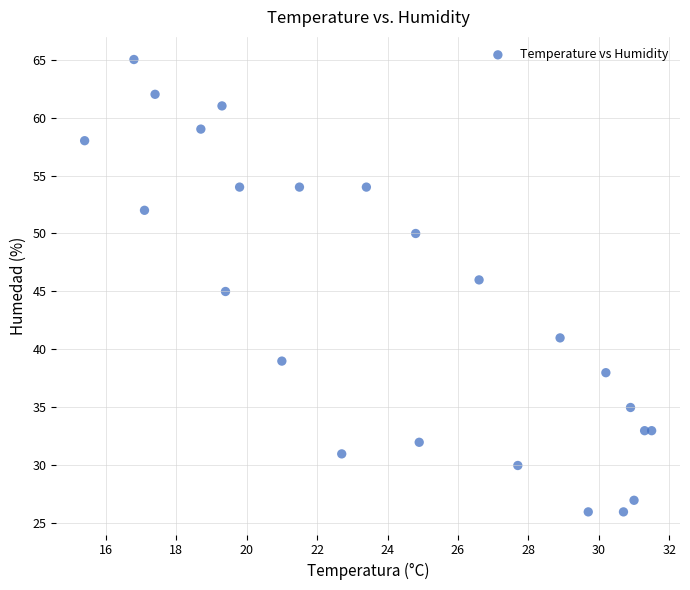

What is the range of Y values (max minus min)?

39